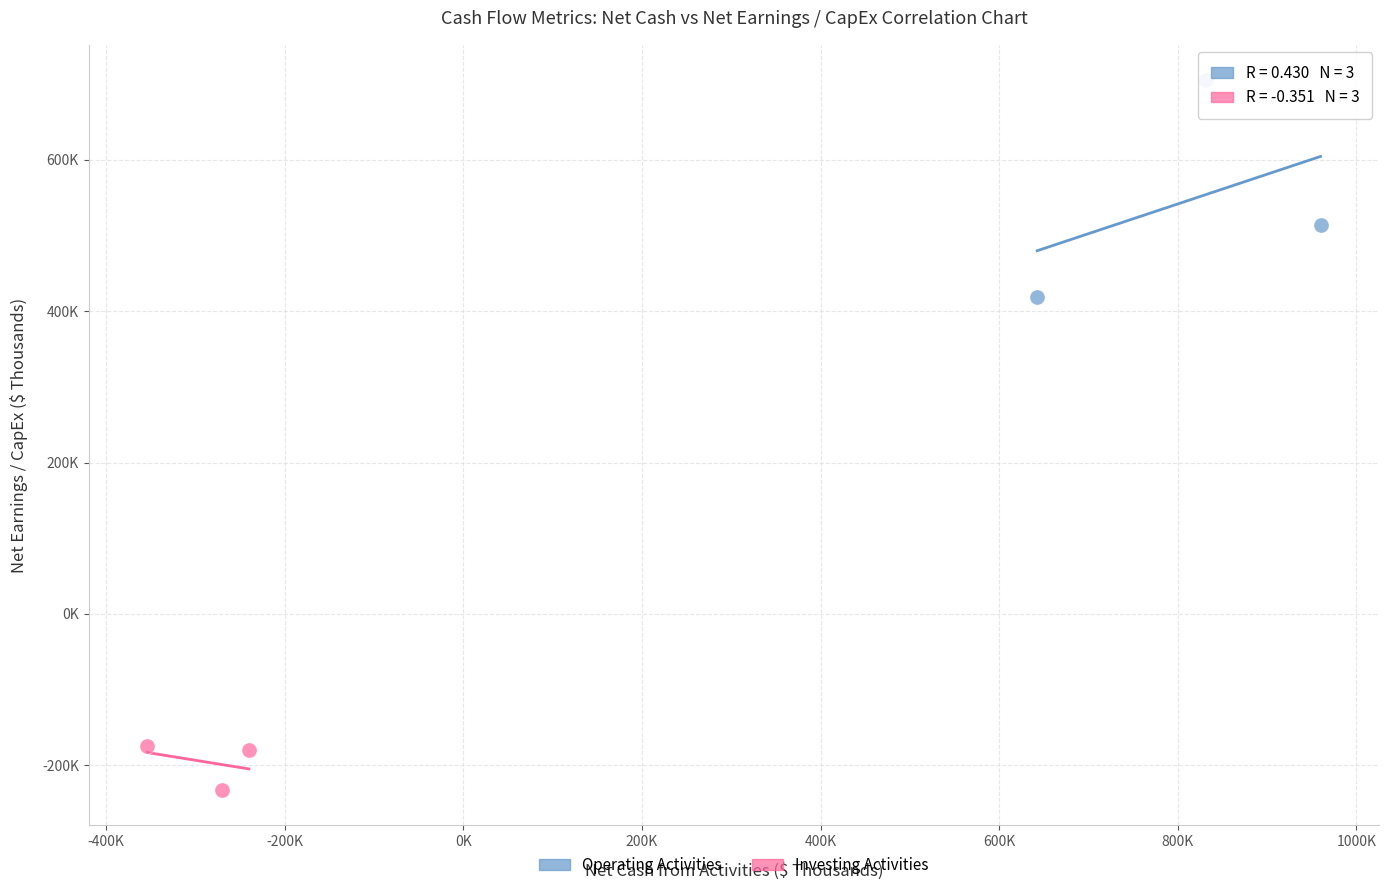

Which series reaches the minimum Y coordinate?

Investing Activities